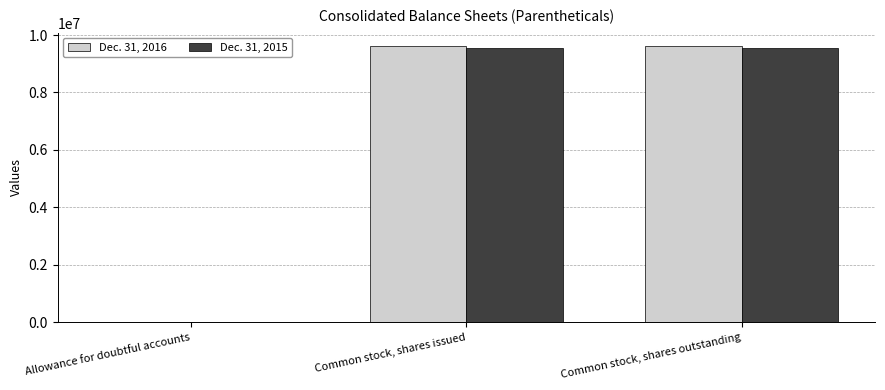

What are all the series names shown in the legend?

Dec. 31, 2016, Dec. 31, 2015